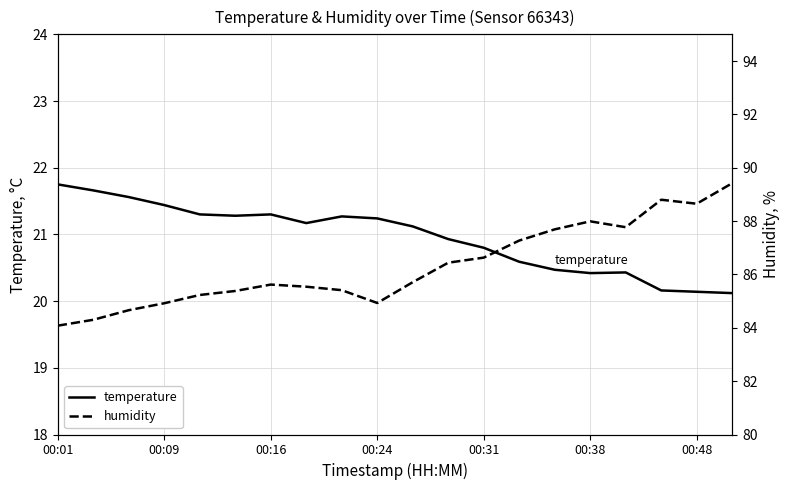

Where does the temperature series first go above 21?

00:01